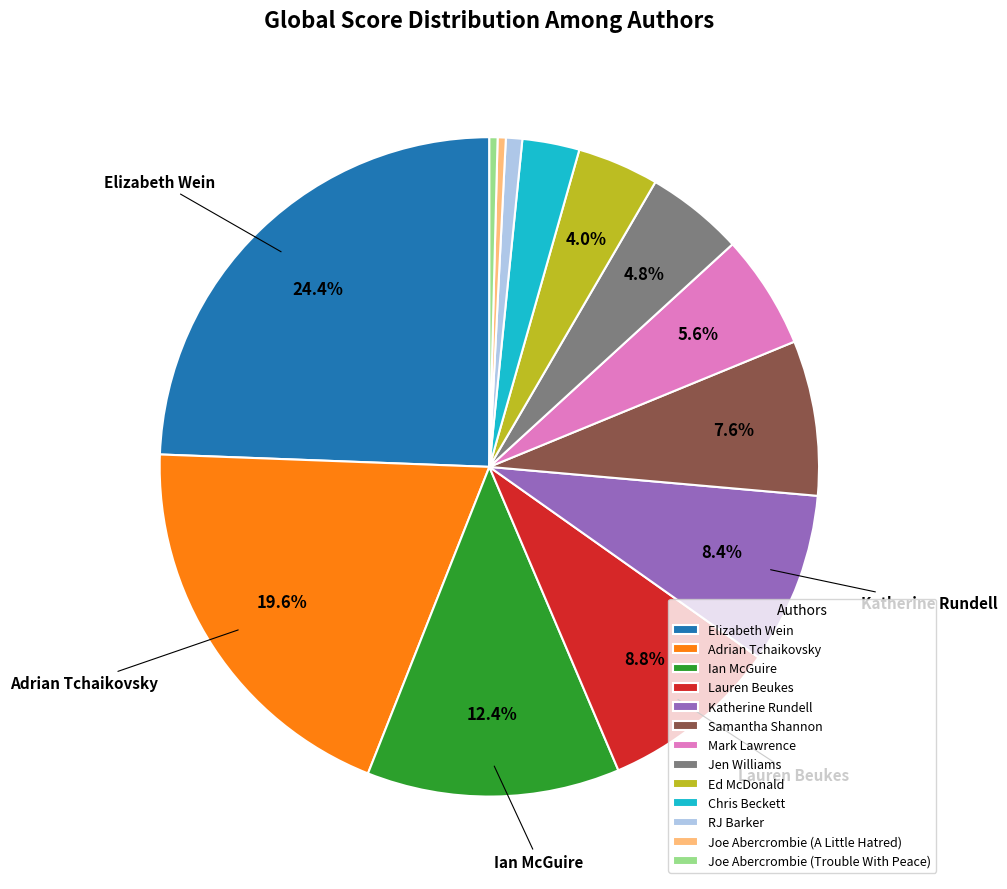

The Katherine Rundell slice represents 8% of the pie. True or false?

True